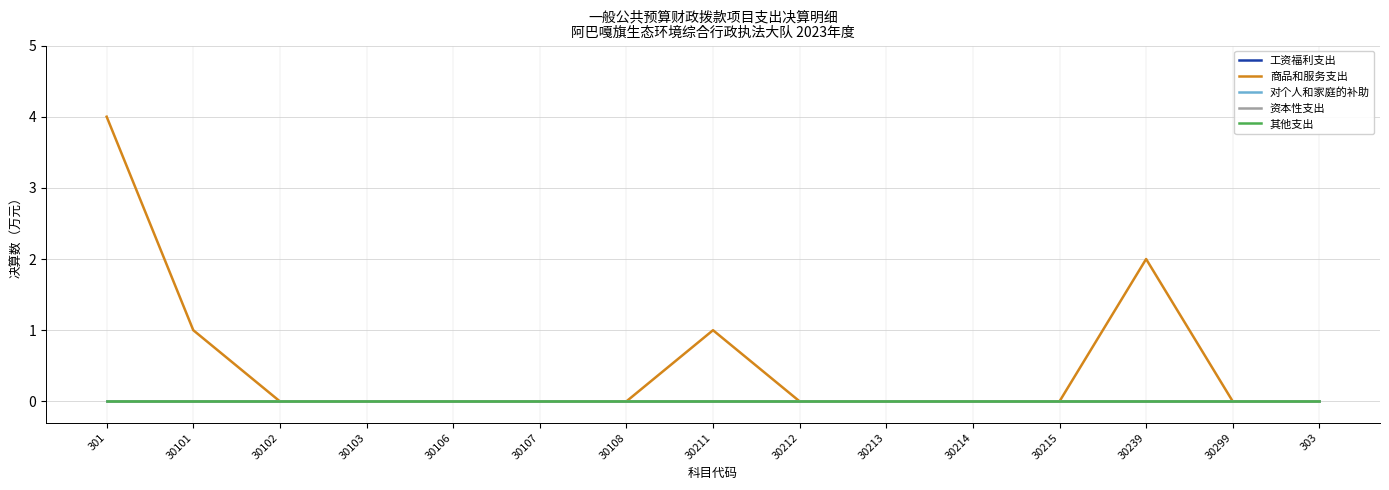

True or false: 工资福利支出 and 对个人和家庭的补助 intersect in this chart.

False